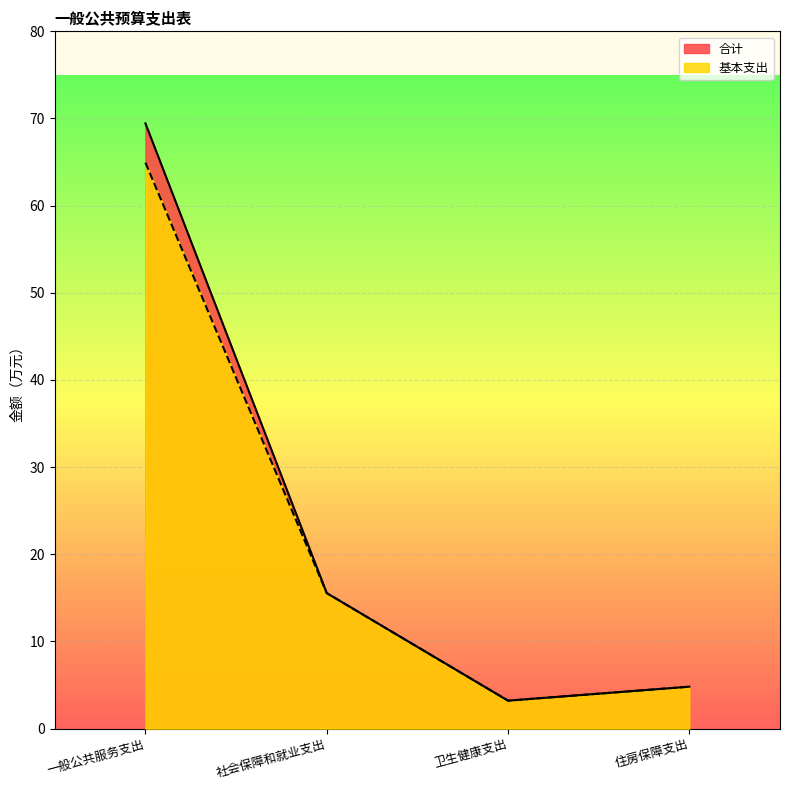

Count the number of data series in this chart.

2